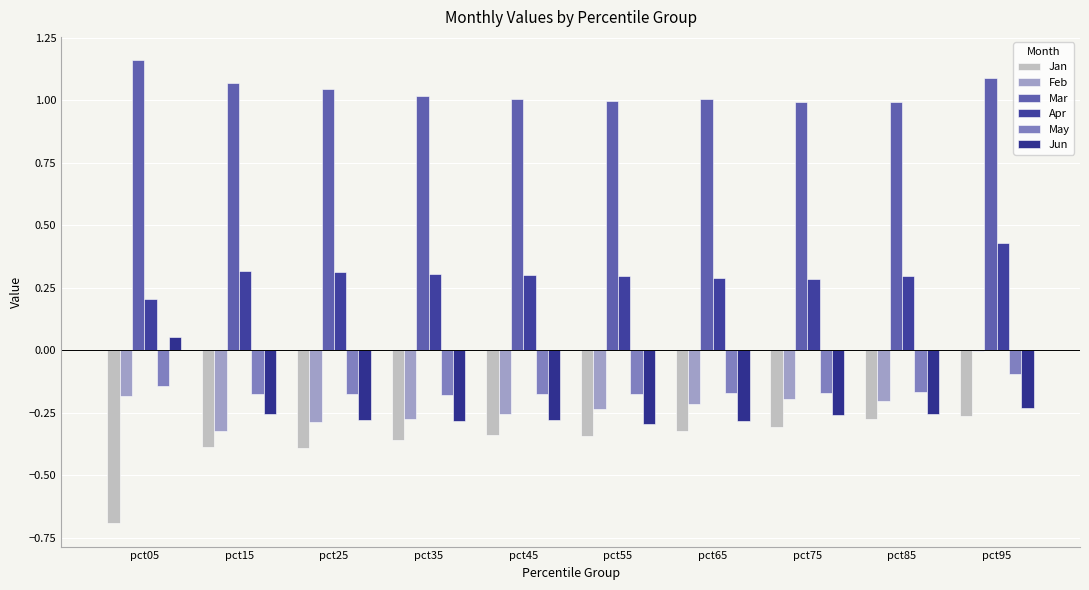

The Mar series shows 1.8 at pct65. True or false?

False